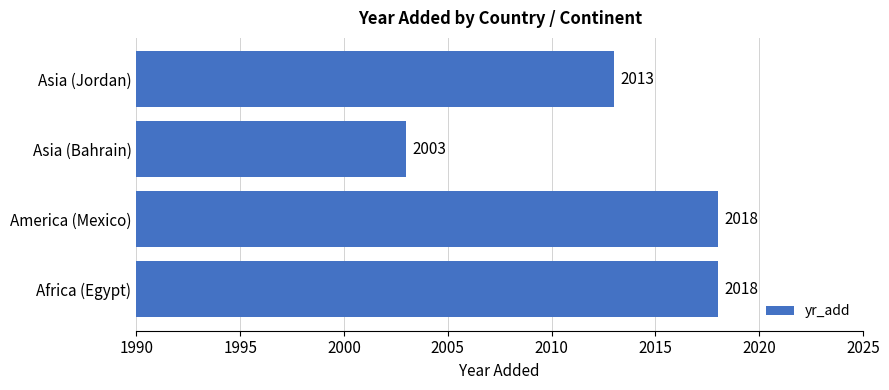

Reading bottom to top, what are all the values shown in this chart?

2018	2018	2003	2013